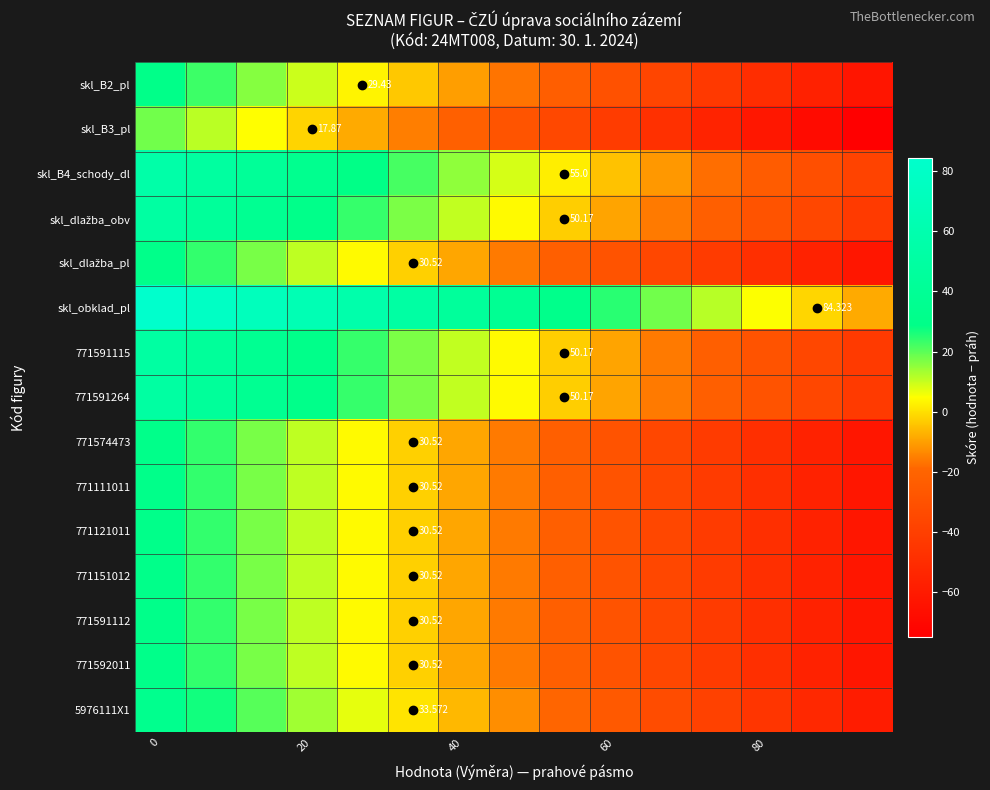

What is the difference between the second highest and second lowest values in the skl_B3_pl series?

79.5